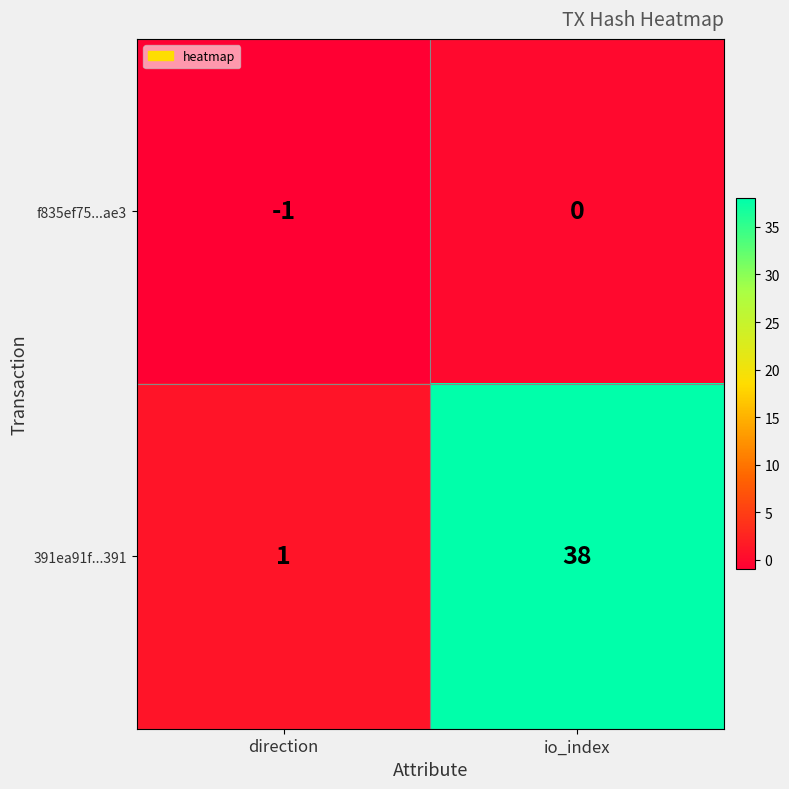

The 391ea91f...391 series shows 38 at io_index. True or false?

True